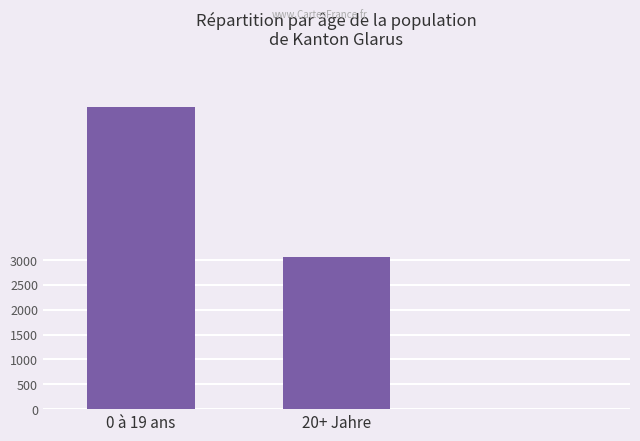

What is the sum of all values?

9162